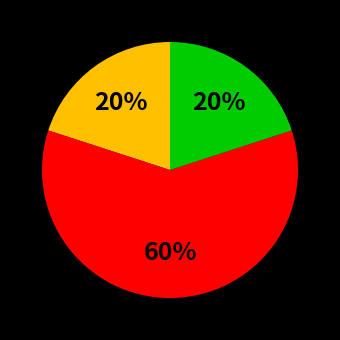

To the nearest percent, what is the difference between the largest and smallest slice percentages?

40%